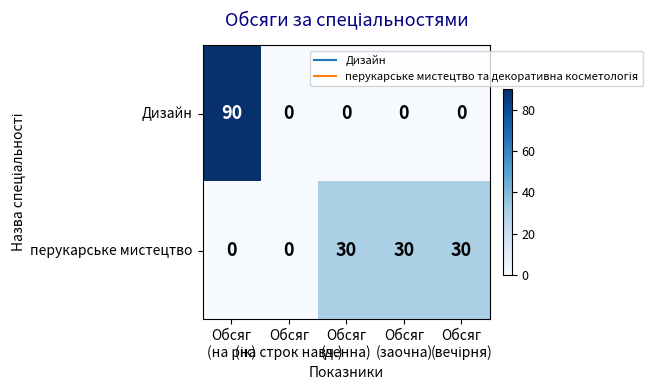

How many distinct data groups are displayed?

2